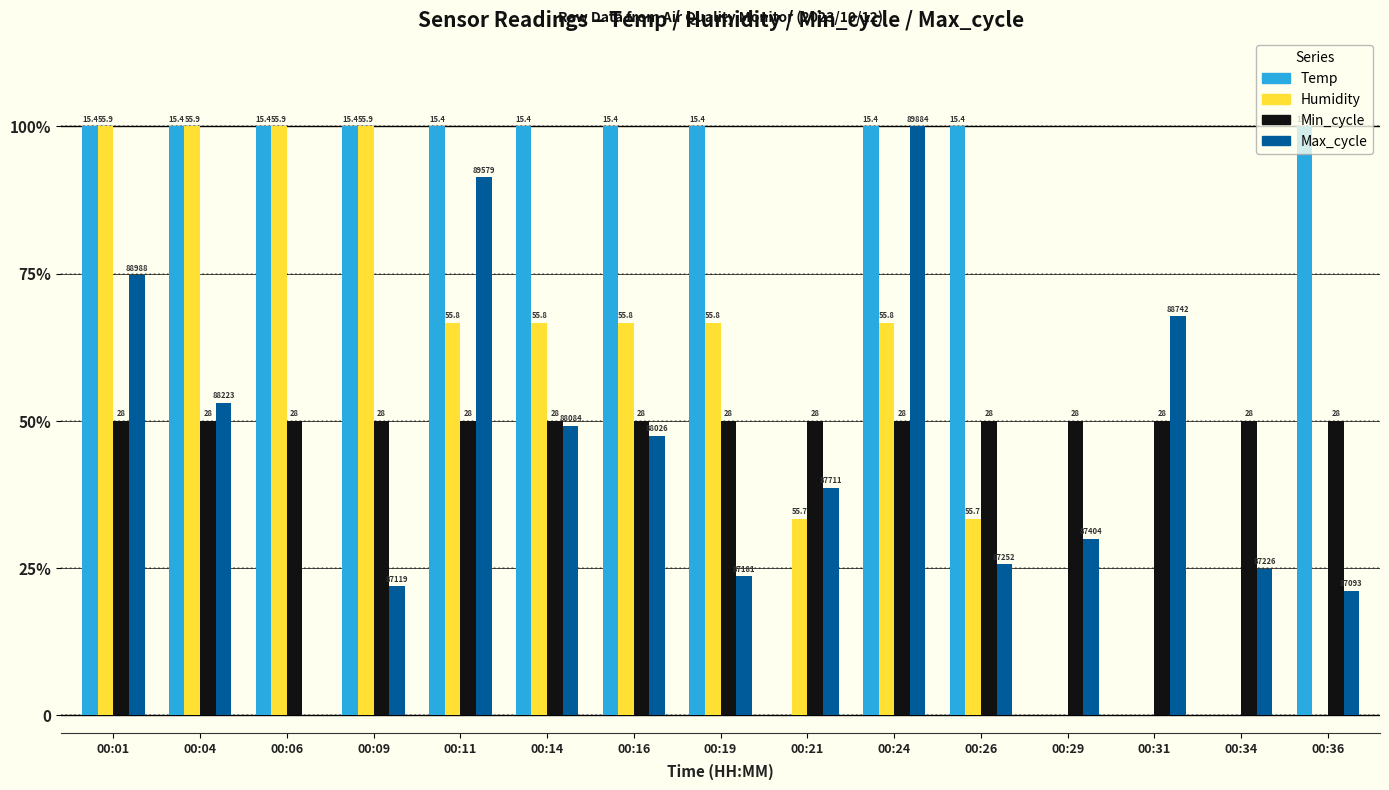

What are all the series names shown in the legend?

Temp, Humidity, Min_cycle, Max_cycle